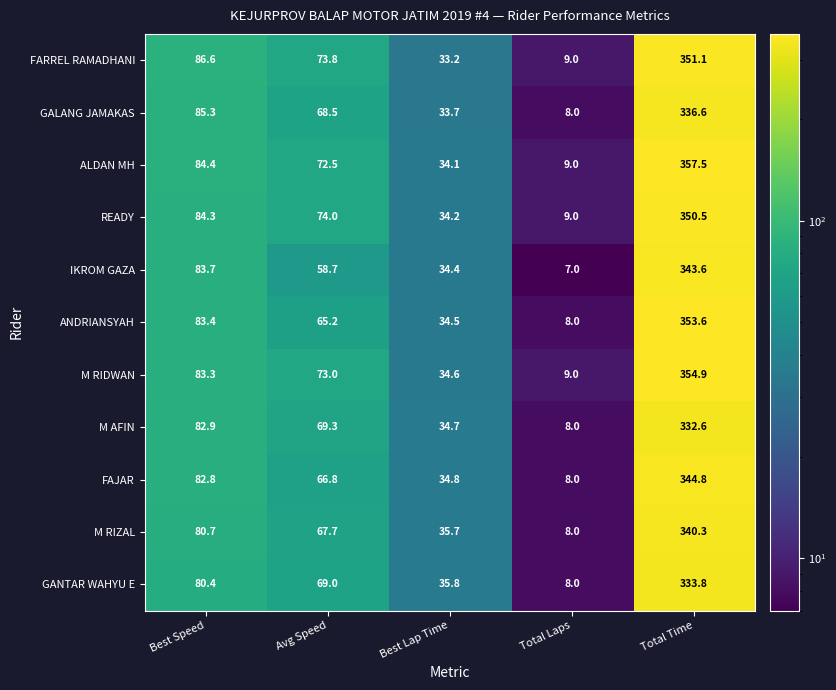

True or false: M RIZAL has a value of 35.7 at Best Lap Time.

True